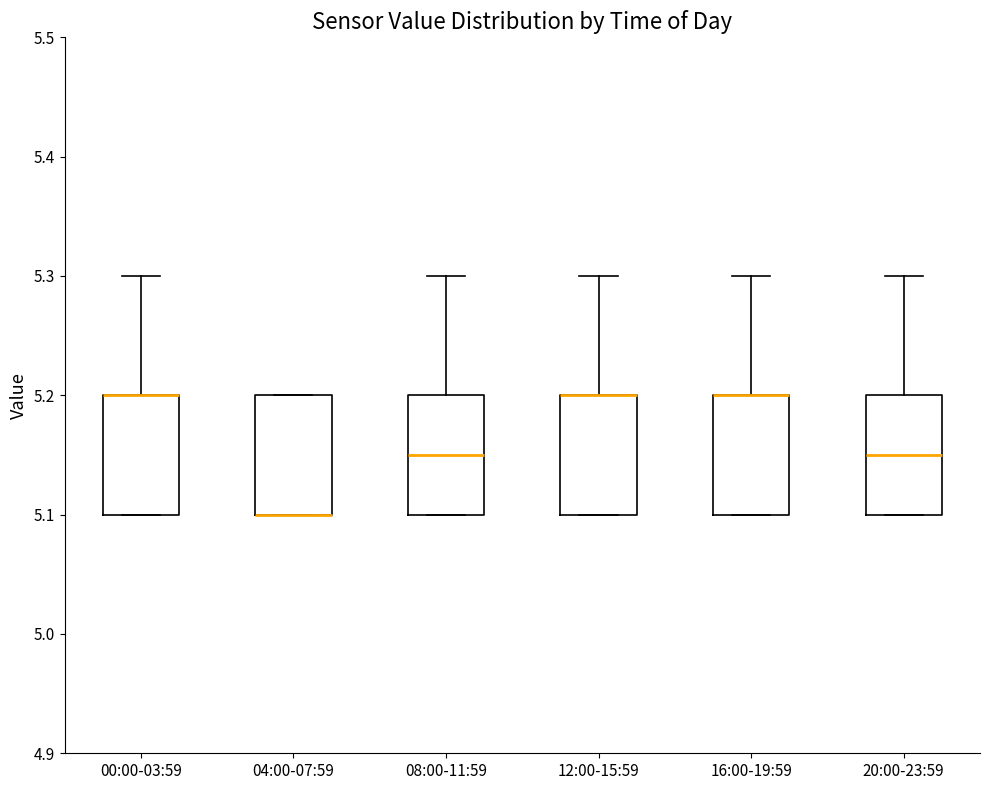

Reading left to right, transcribe this box plot: for each box, give where its median line is, the range the box spans, and where its two whiskers end, as read against the y-axis. The values are not printed on the chart, so give them approximately, as read against the axis.

00:00-03:59: median 5.20 (drawn on the box's upper edge), box 5.10 to 5.20, whiskers 5.10 to 5.30
04:00-07:59: median 5.10 (drawn on the box's lower edge), box 5.10 to 5.20, whiskers 5.10 to 5.20
08:00-11:59: median 5.15, box 5.10 to 5.20, whiskers 5.10 to 5.30
12:00-15:59: median 5.20 (drawn on the box's upper edge), box 5.10 to 5.20, whiskers 5.10 to 5.30
16:00-19:59: median 5.20 (drawn on the box's upper edge), box 5.10 to 5.20, whiskers 5.10 to 5.30
20:00-23:59: median 5.15, box 5.10 to 5.20, whiskers 5.10 to 5.30